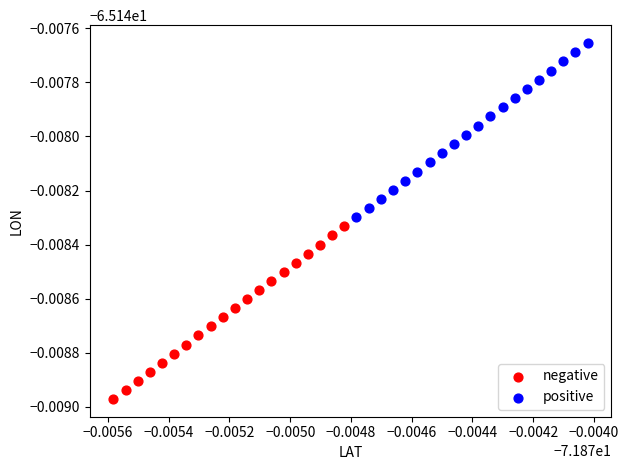

What are all the series names shown in the legend?

negative, positive